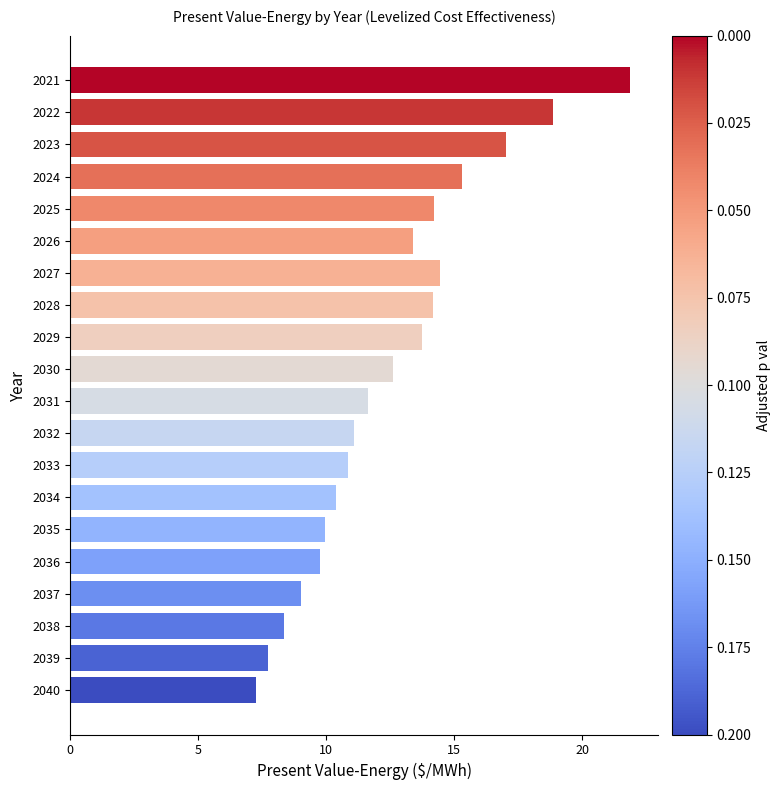

What is the value of the 12th bar from the top?

11.1